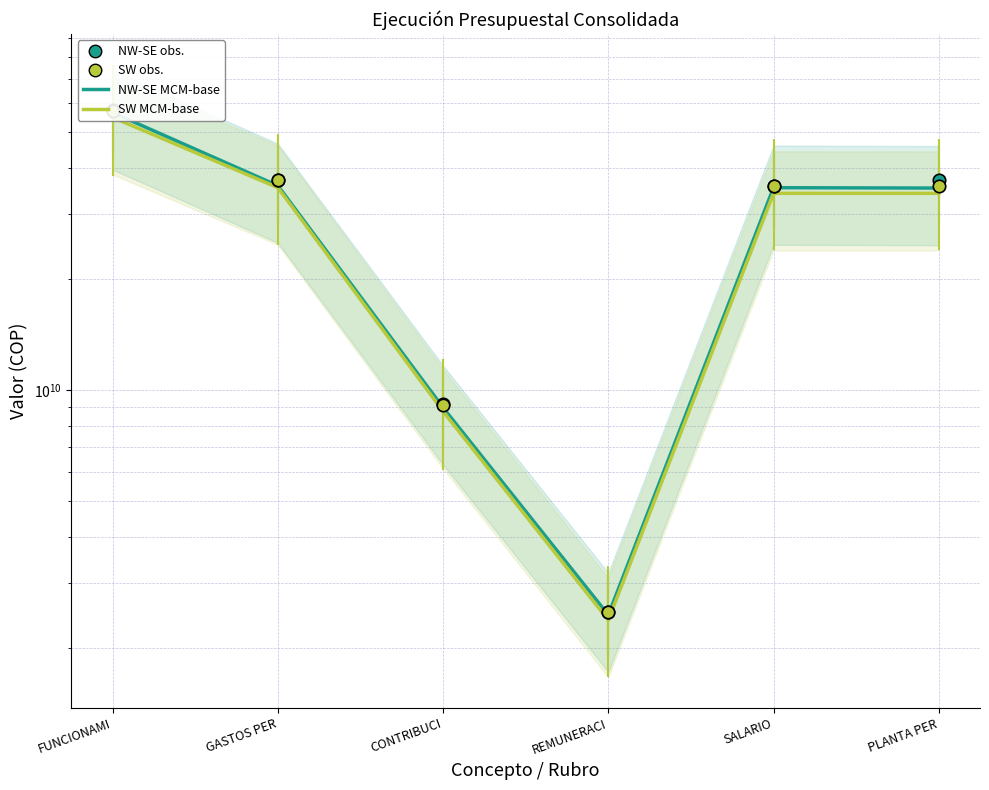

Which series has the largest Y range (max minus min)?

NW-SE obs.